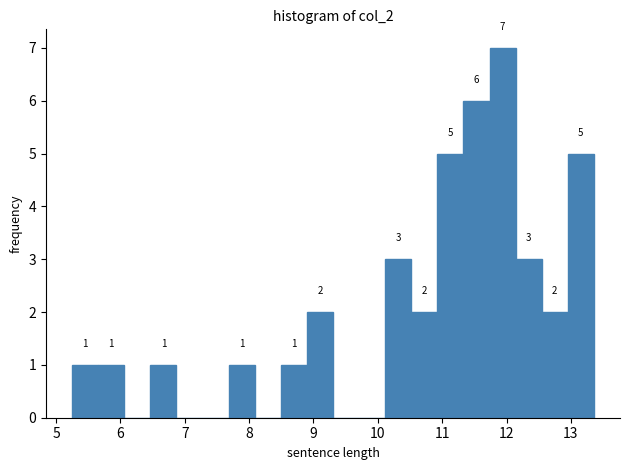

Which range on the x-axis has the tallest bar?

11.7 to 12.1